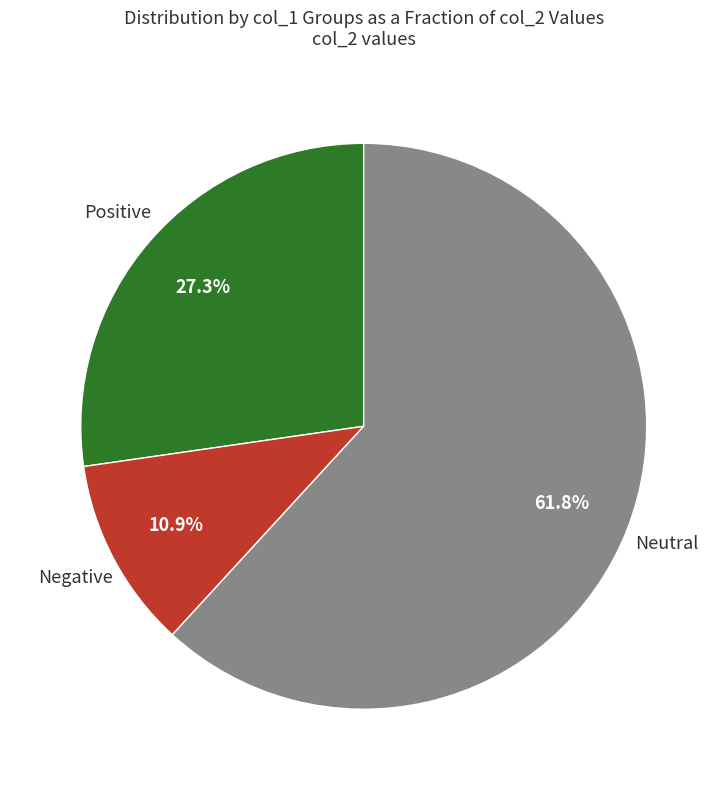

What is the total percentage of Negative and Neutral?

72.7%